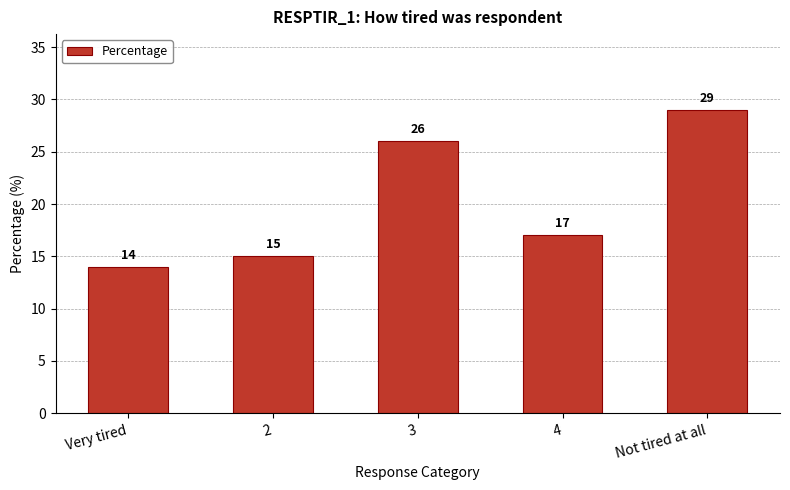

The value at Not tired at all is 29. True or false?

True